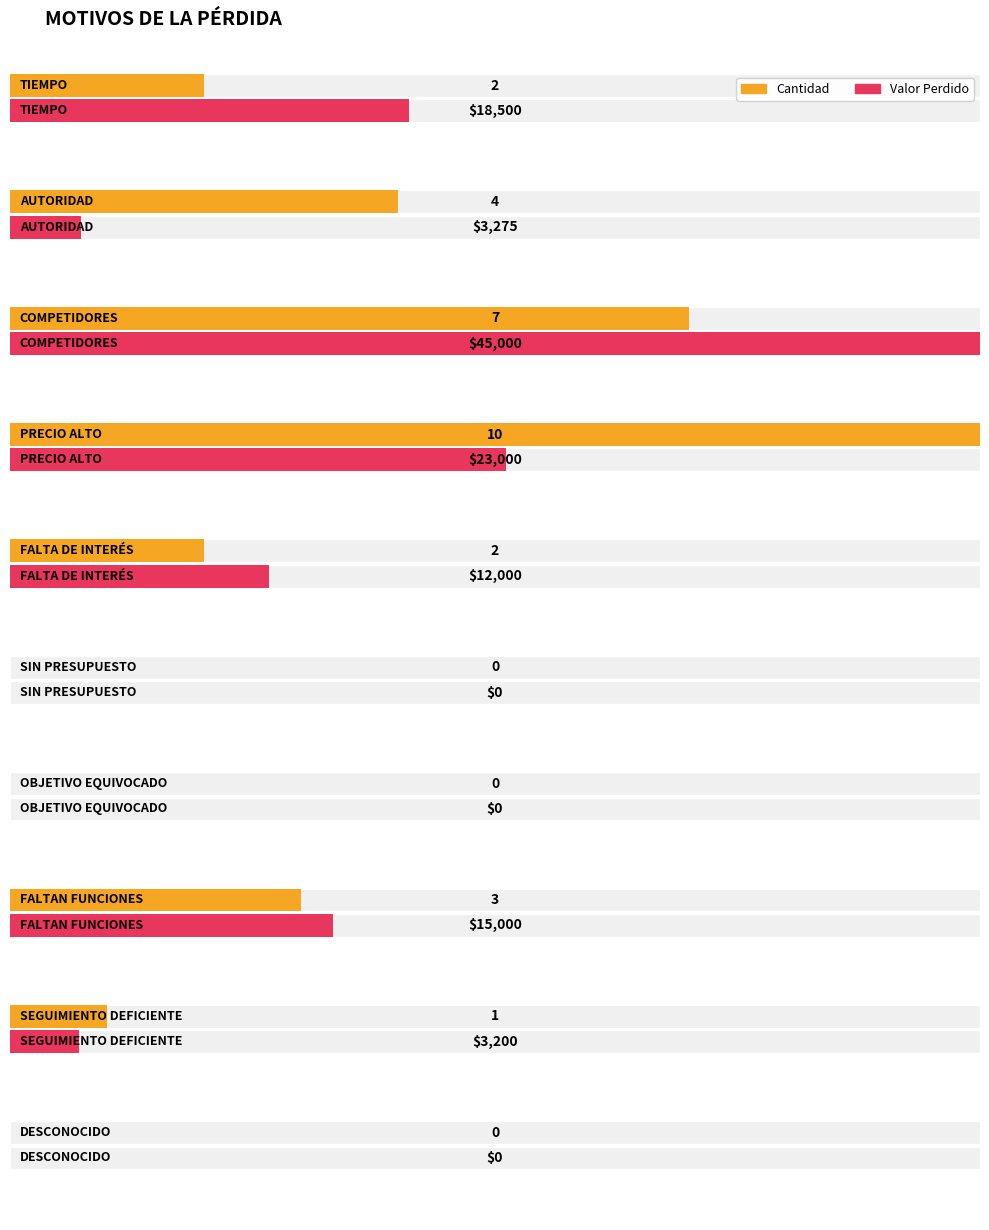

What is the label of the 10th bar from the left?

DESCONOCIDO